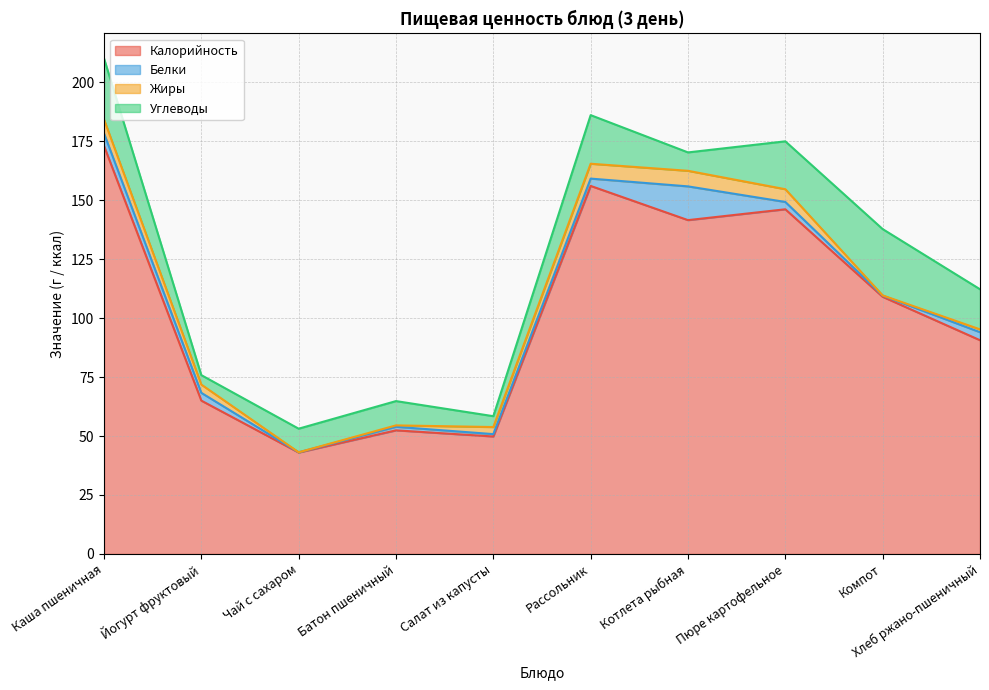

What position from the right is Пюре картофельное?

3